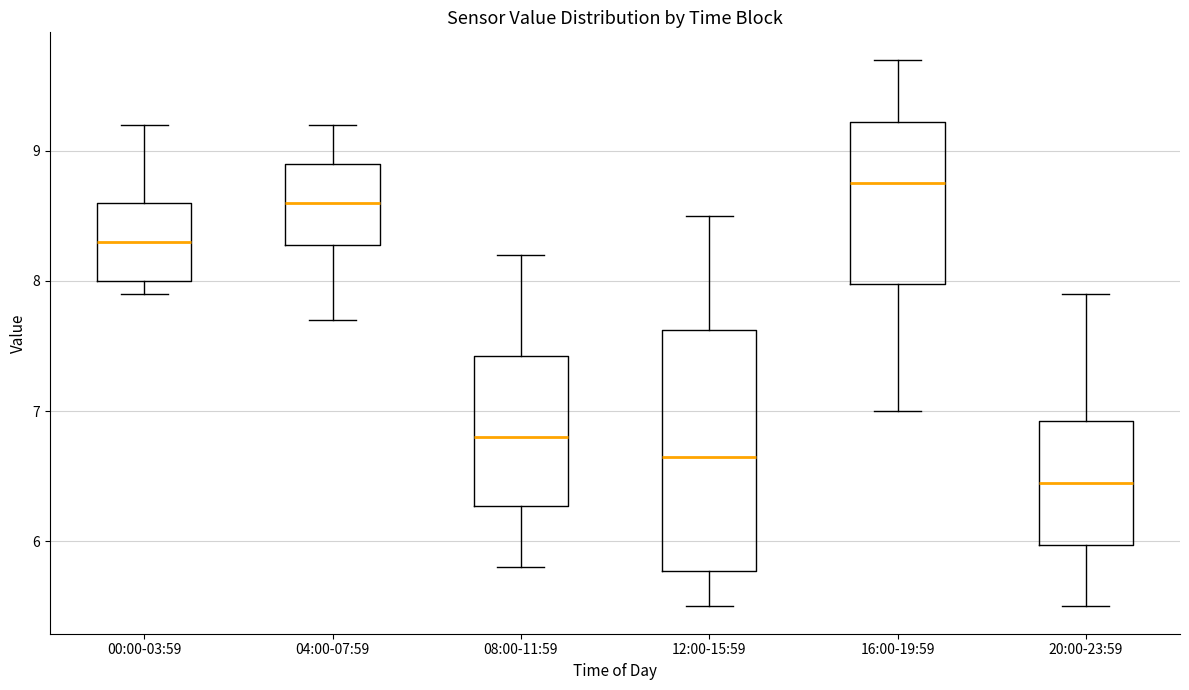

Comparing the boxes themselves (not the whiskers), which one is the tallest?

12:00-15:59